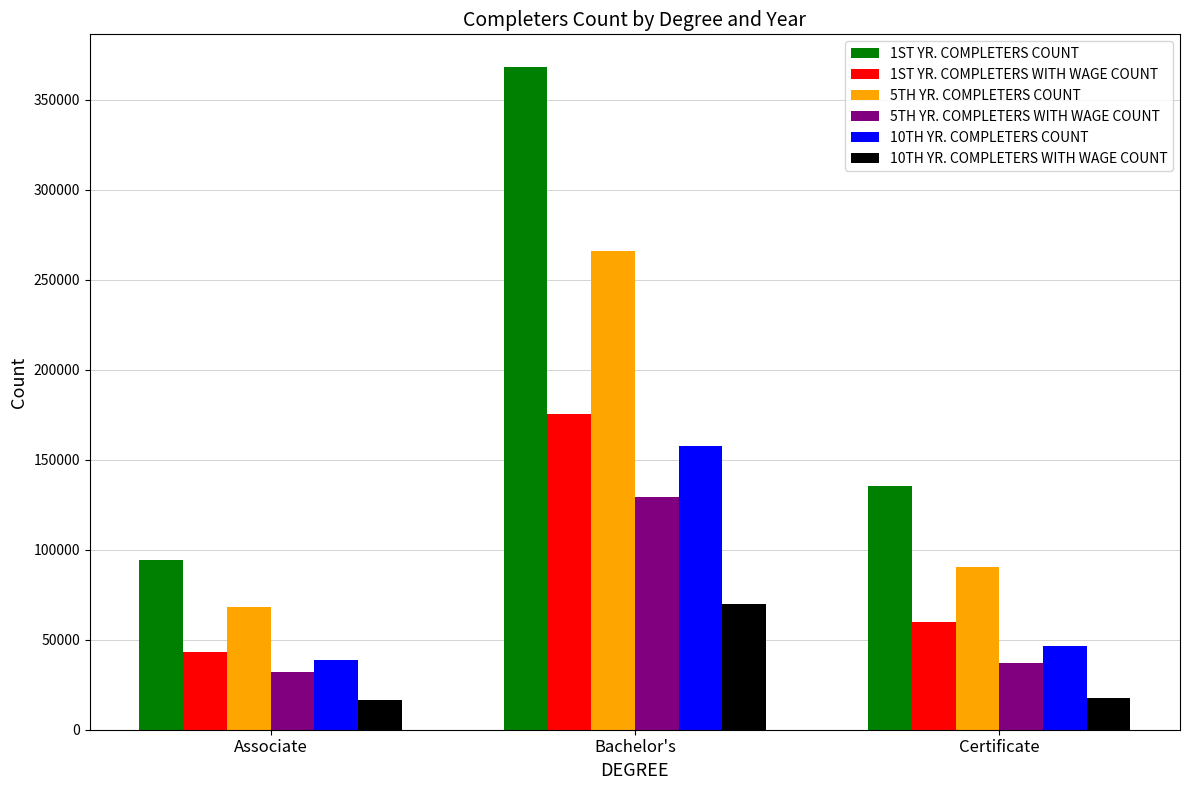

Rank the categories by 1ST YR. COMPLETERS WITH WAGE COUNT value from highest to lowest.

Bachelor's, Certificate, Associate